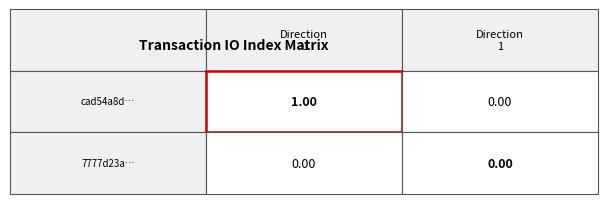

Which series has the largest range (max minus min)?

cad54a8d…